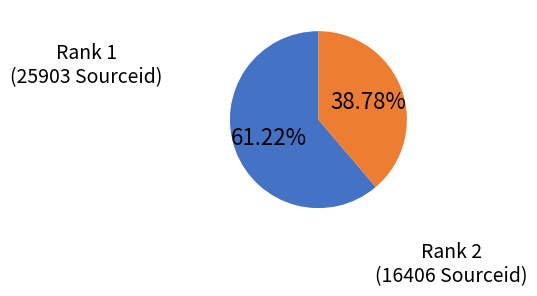

Does any single category account for the majority?

Yes